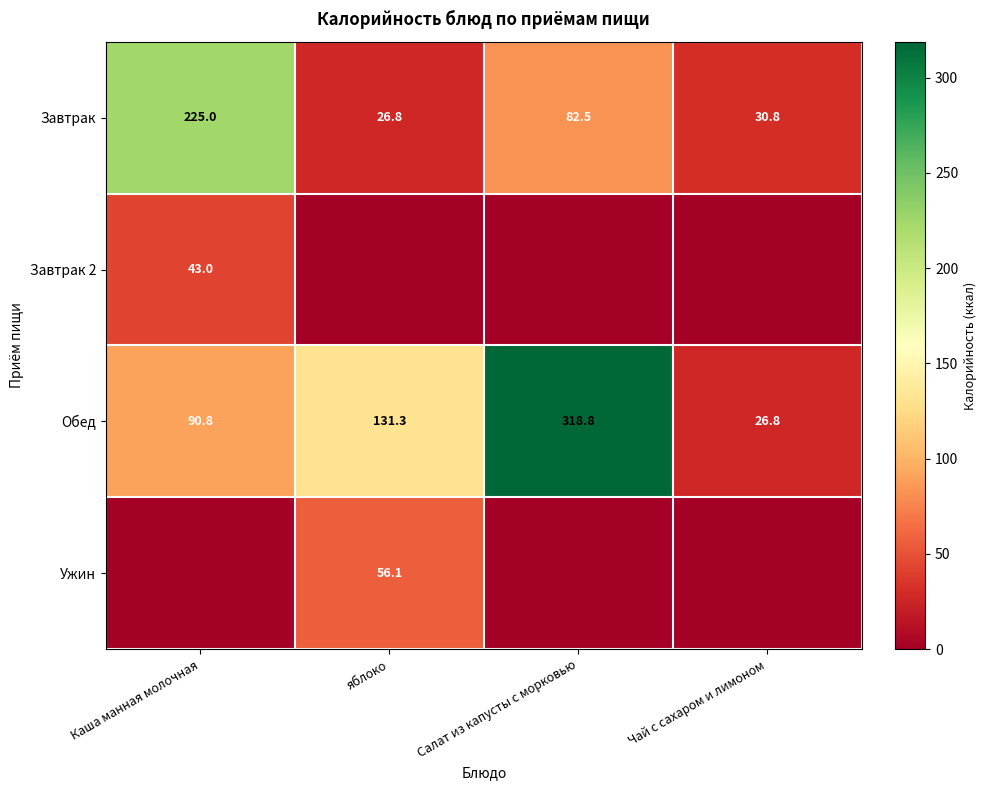

List the labels in order of Обед value, smallest first.

Чай с сахаром и лимоном, Каша манная молочная, яблоко, Салат из капусты с морковью